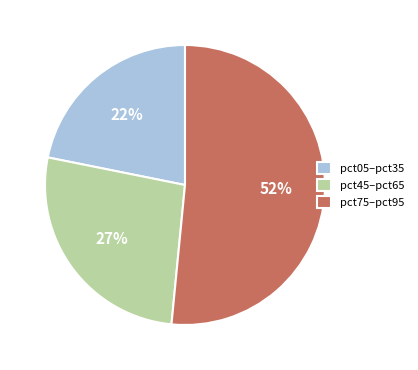

Count the number of slices in the pie.

3